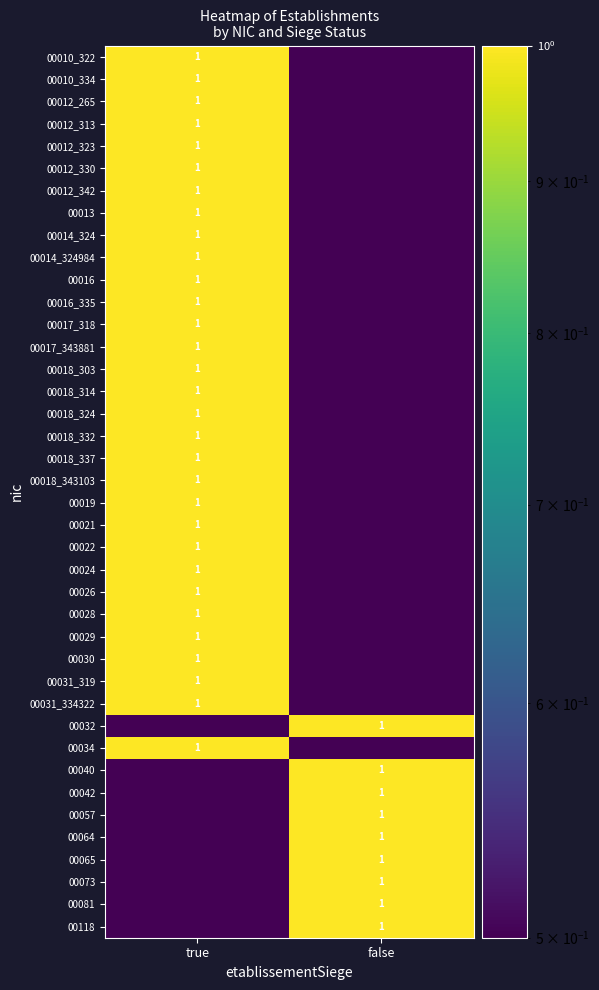

Is it true that 00018_337 equals 1.0 at true?

True